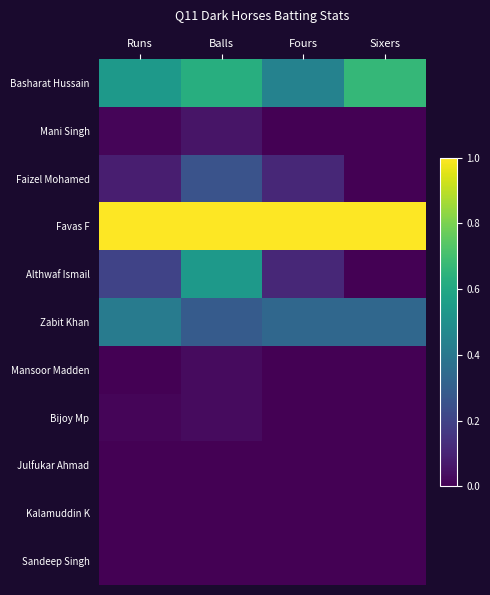

Which series has the largest range (max minus min)?

Althwaf Ismail